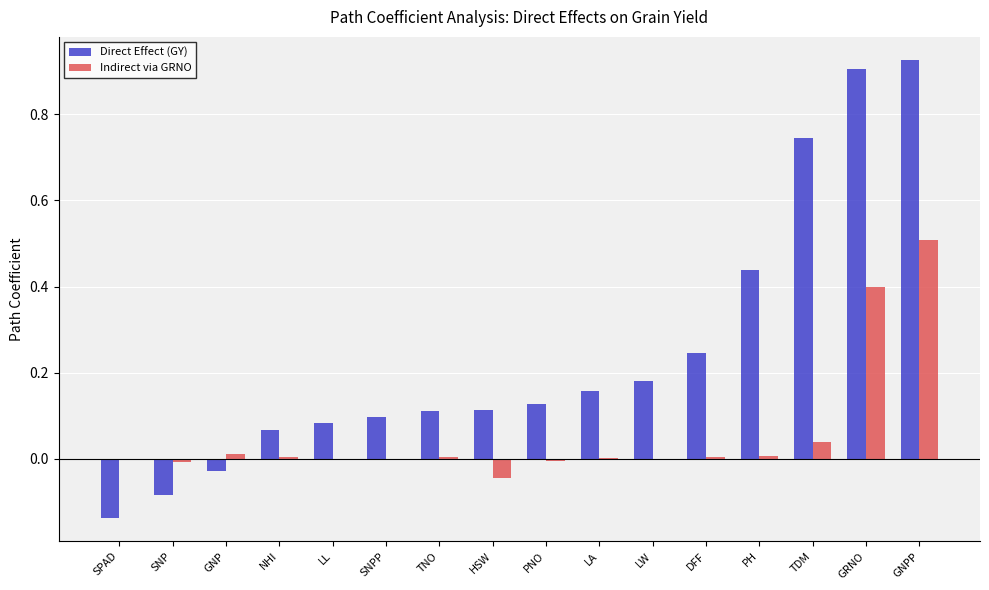

Is it true that Direct Effect (GY) equals -0.2 at SPAD?

False